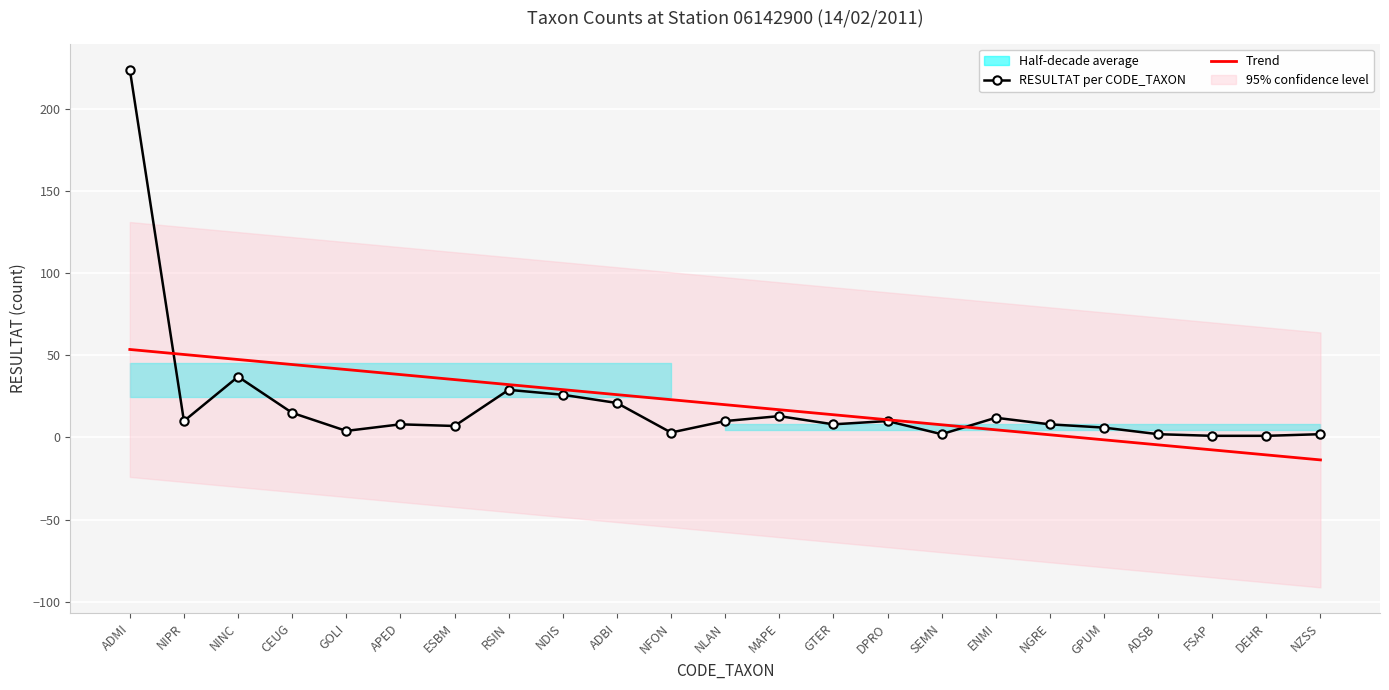

What value does the RESULTAT per CODE_TAXON series have at ESBM?

7.0